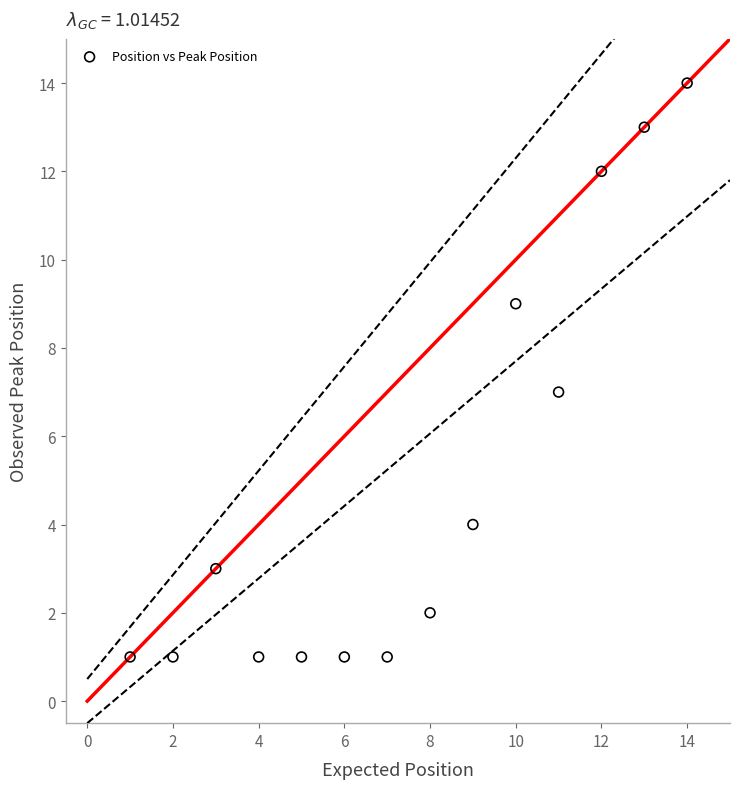

What is the range of Y values (max minus min)?

13